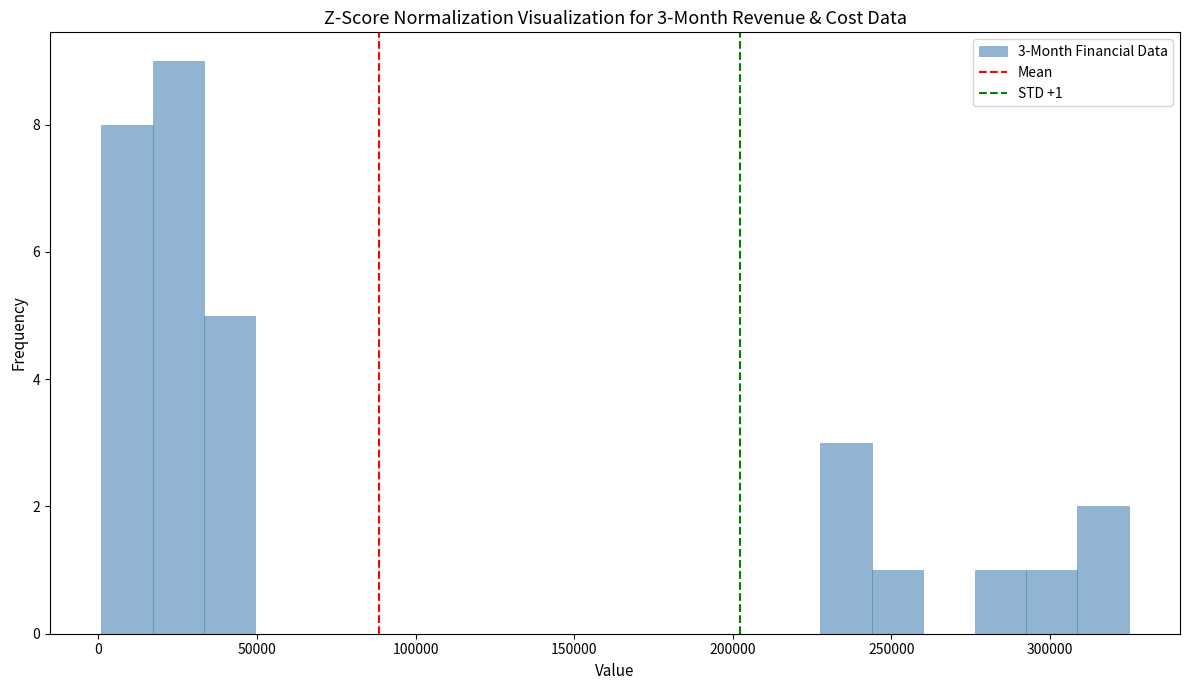

Around what value on the x-axis is the tallest bar? Give the approximate position of its centre, as read against the axis.

25000